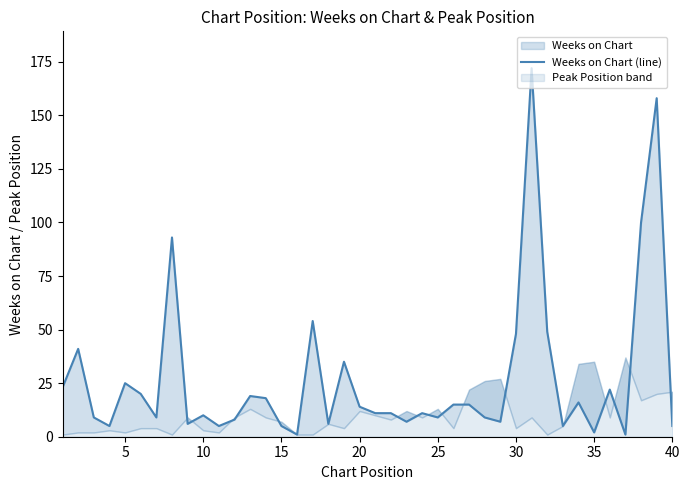

The chart shows a value of 9 at 25. True or false?

True